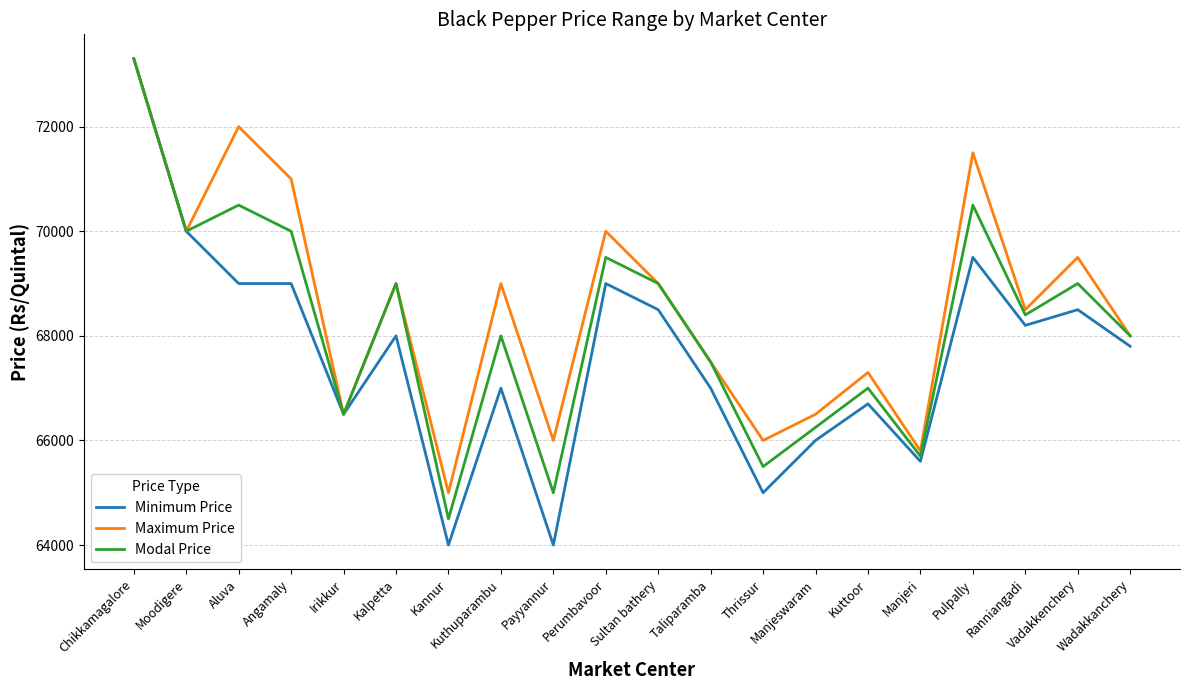

What is the minimum value shown in the chart?

64000